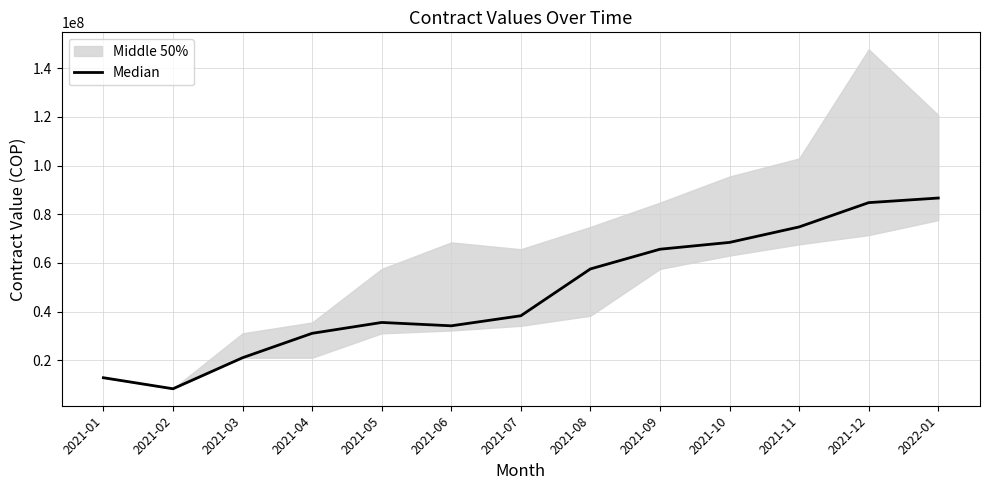

Read the value at 2021-09, to the nearest 10.

65600000